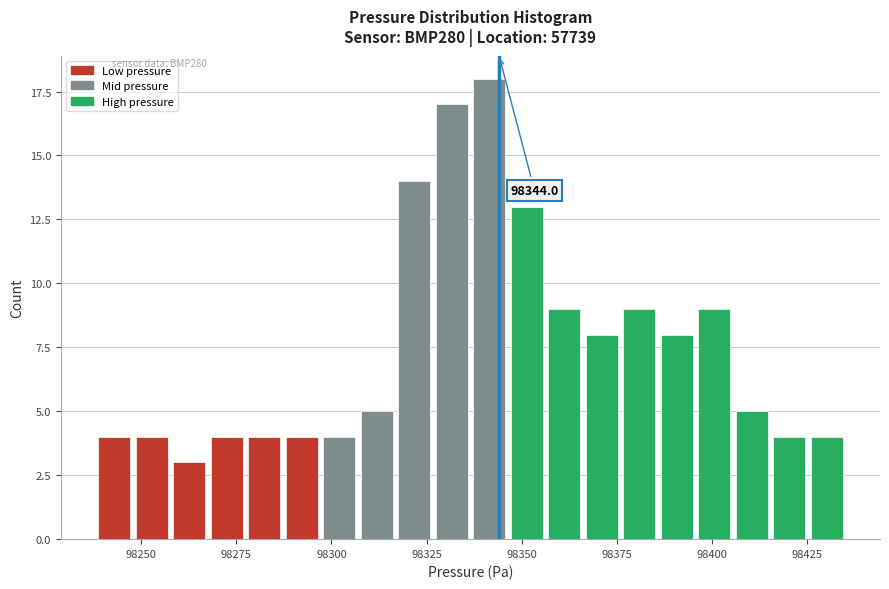

Read against the x-axis, roughly where is the centre of the tallest bar?

98340